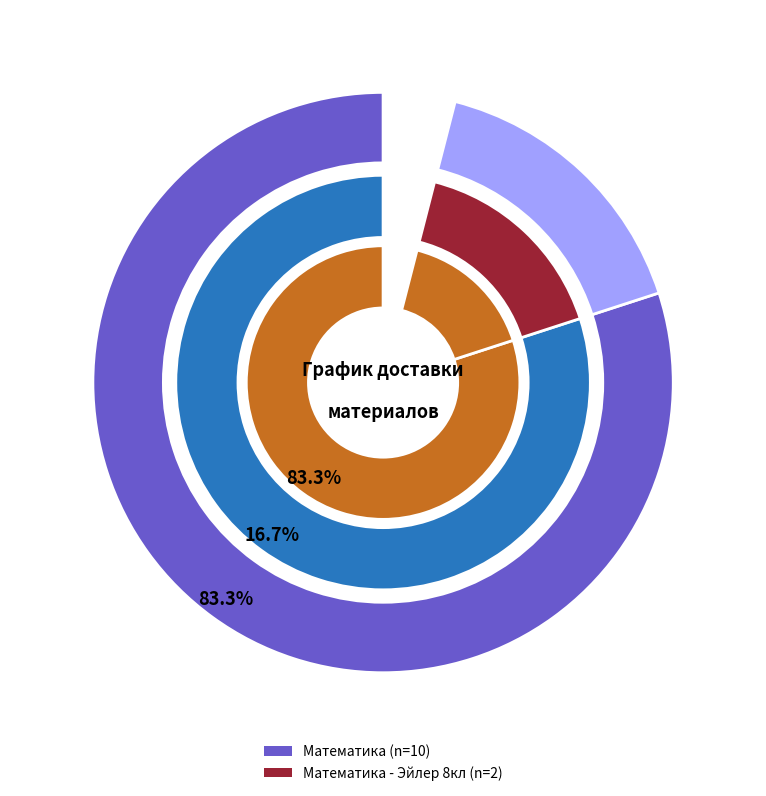

True or false: Математика accounts for 83% of the total.

True